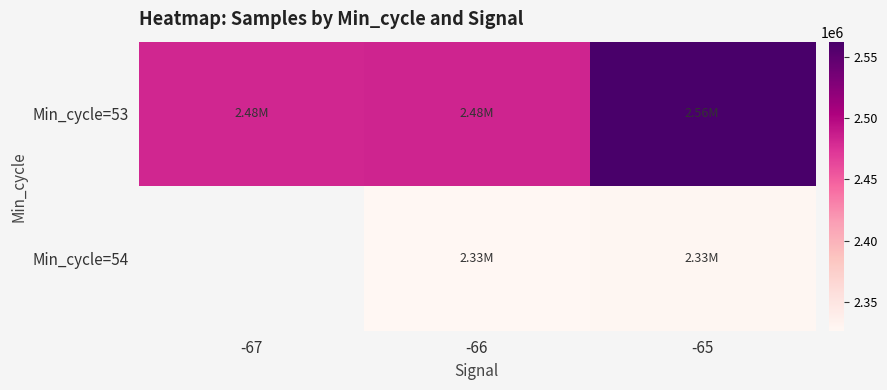

Is the value of Min_cycle=54 at -65 greater than the value of Min_cycle=53 at -65?

No